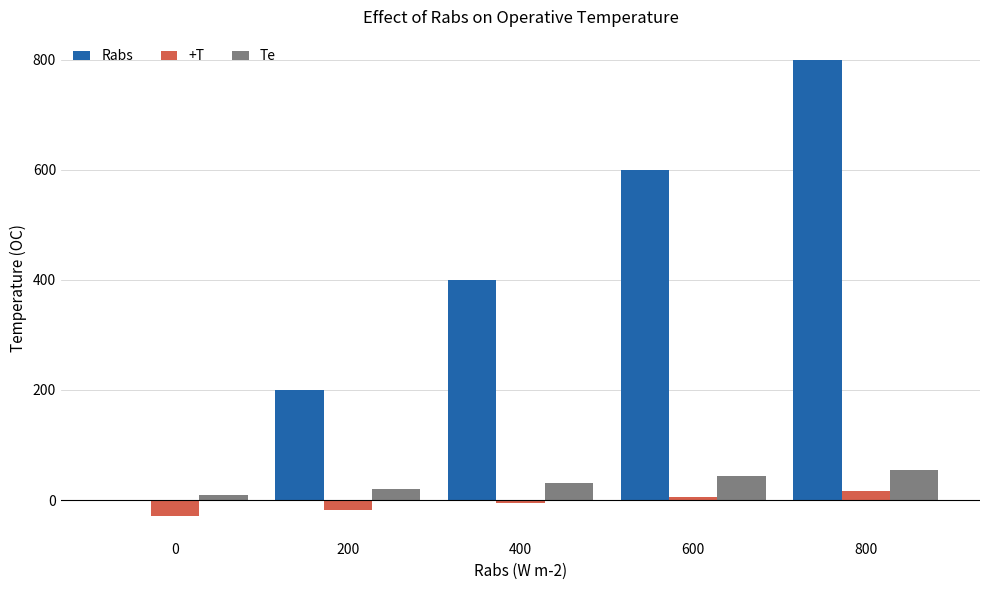

At which category is the sum across all series the highest?

800